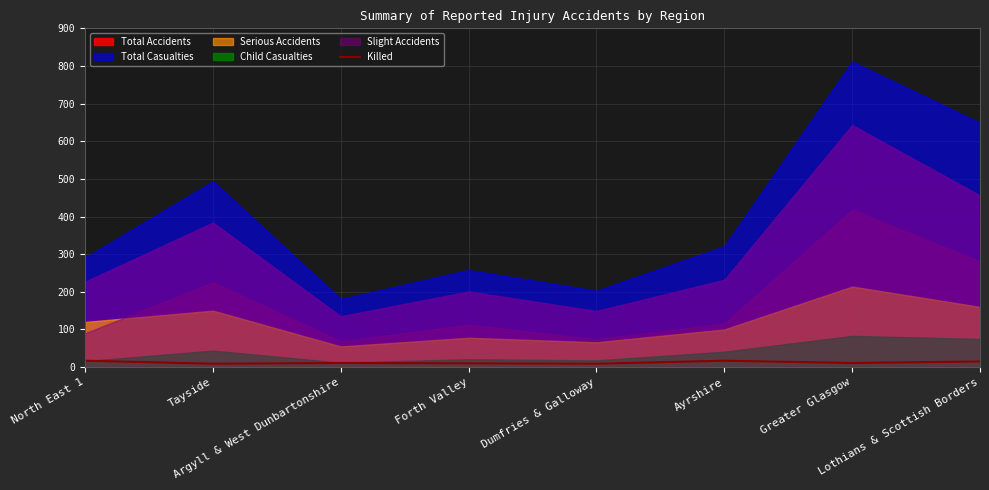

How many lines are shown in the chart?

1